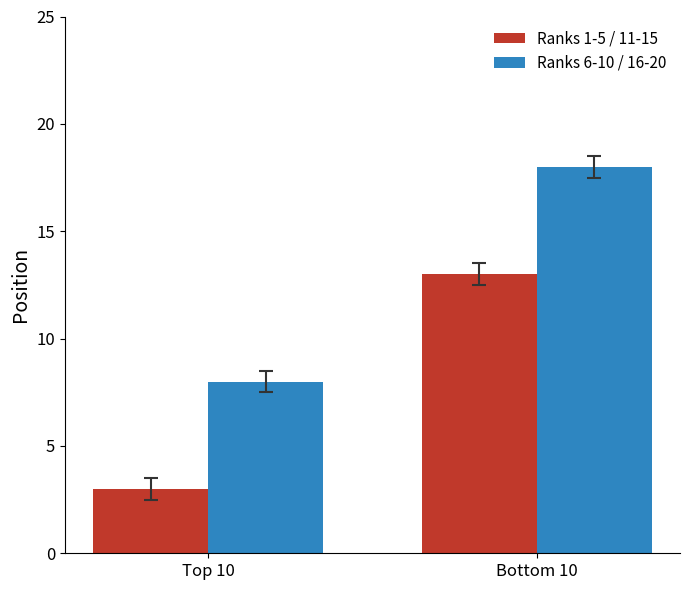

What is the spread (max minus min) of values at Bottom 10?

5